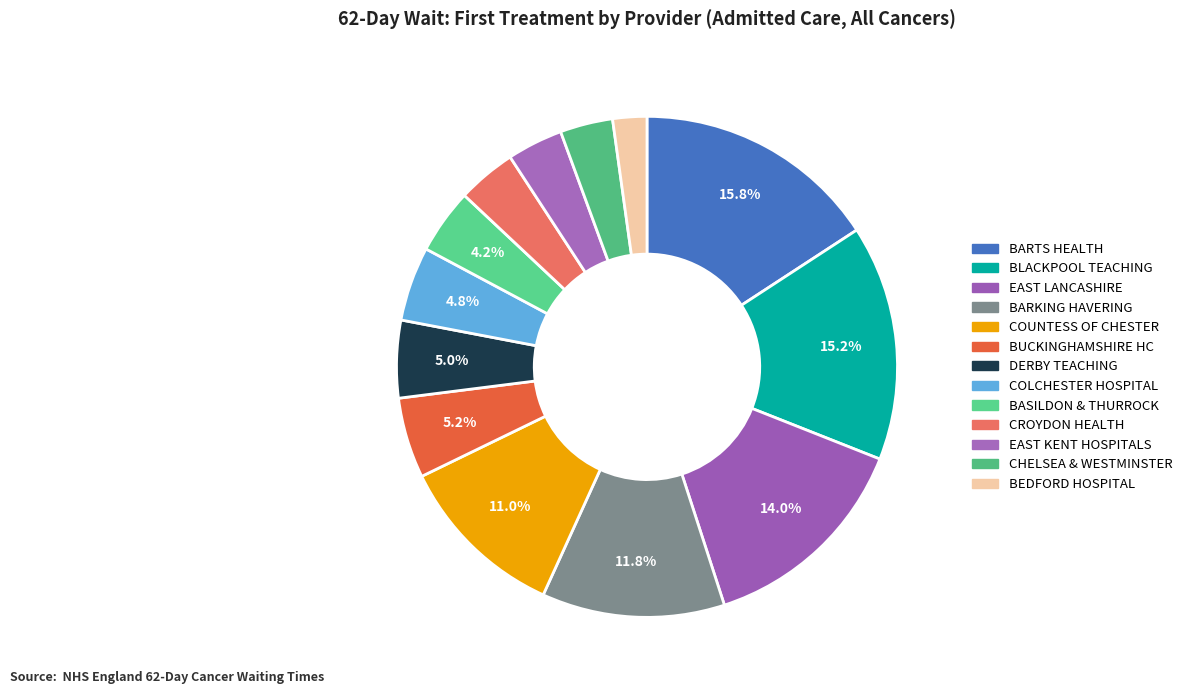

How many segments does this pie chart have?

13